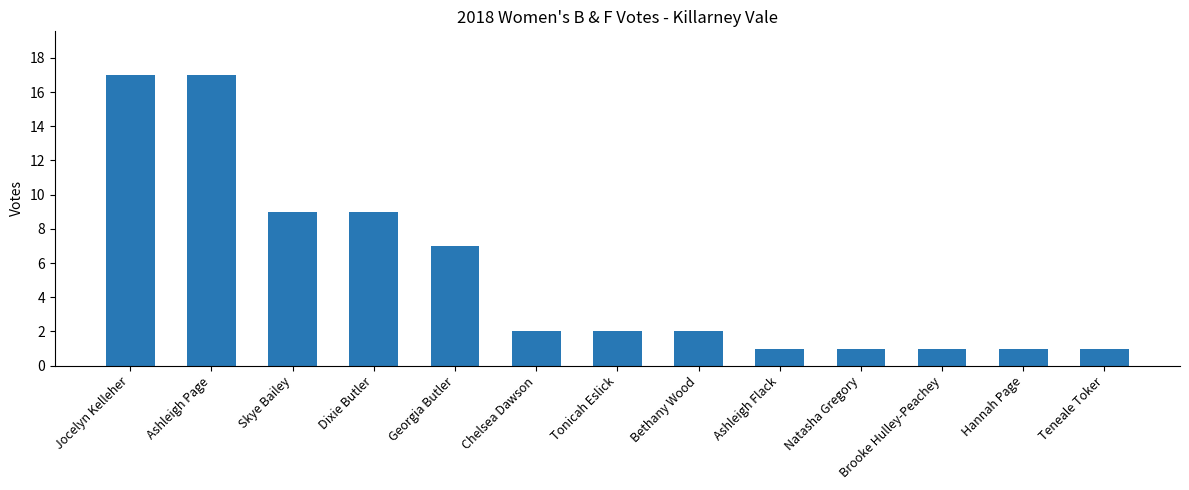

The value at Georgia Butler is 7. True or false?

True